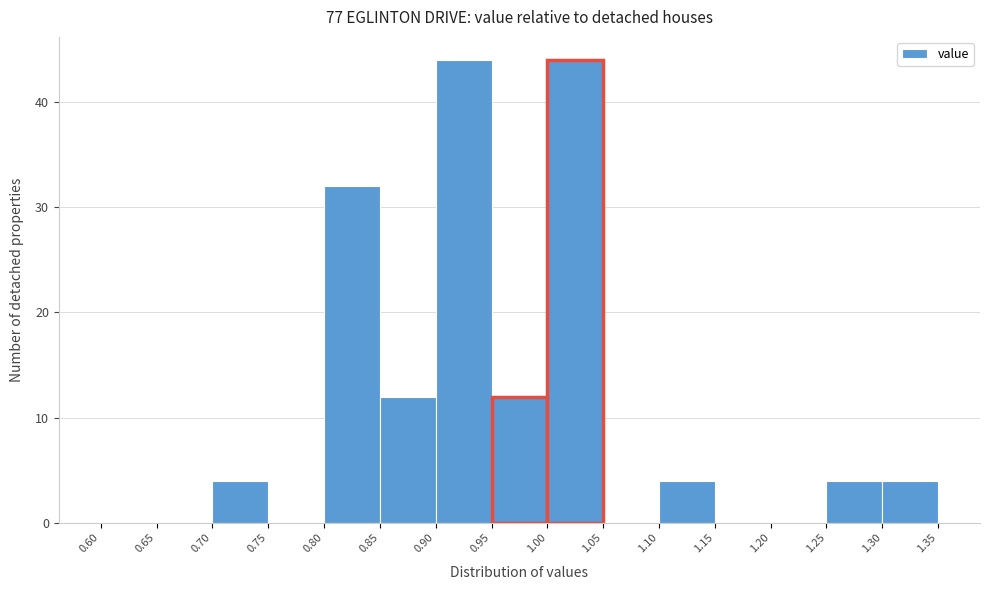

Reading left to right, list every bar in this chart as the range it spans on the x-axis followed by its height. The values are not printed on the chart, so give them approximately, as read against the axis.

0.60 to 0.65: 0
0.65 to 0.70: 0
0.70 to 0.75: 4
0.75 to 0.80: 0
0.80 to 0.85: 32
0.85 to 0.90: 12
0.90 to 0.95: 44
0.95 to 1.00: 12
1.00 to 1.05: 44
1.05 to 1.10: 0
1.10 to 1.15: 4
1.15 to 1.20: 0
1.20 to 1.25: 0
1.25 to 1.30: 4
1.30 to 1.35: 4